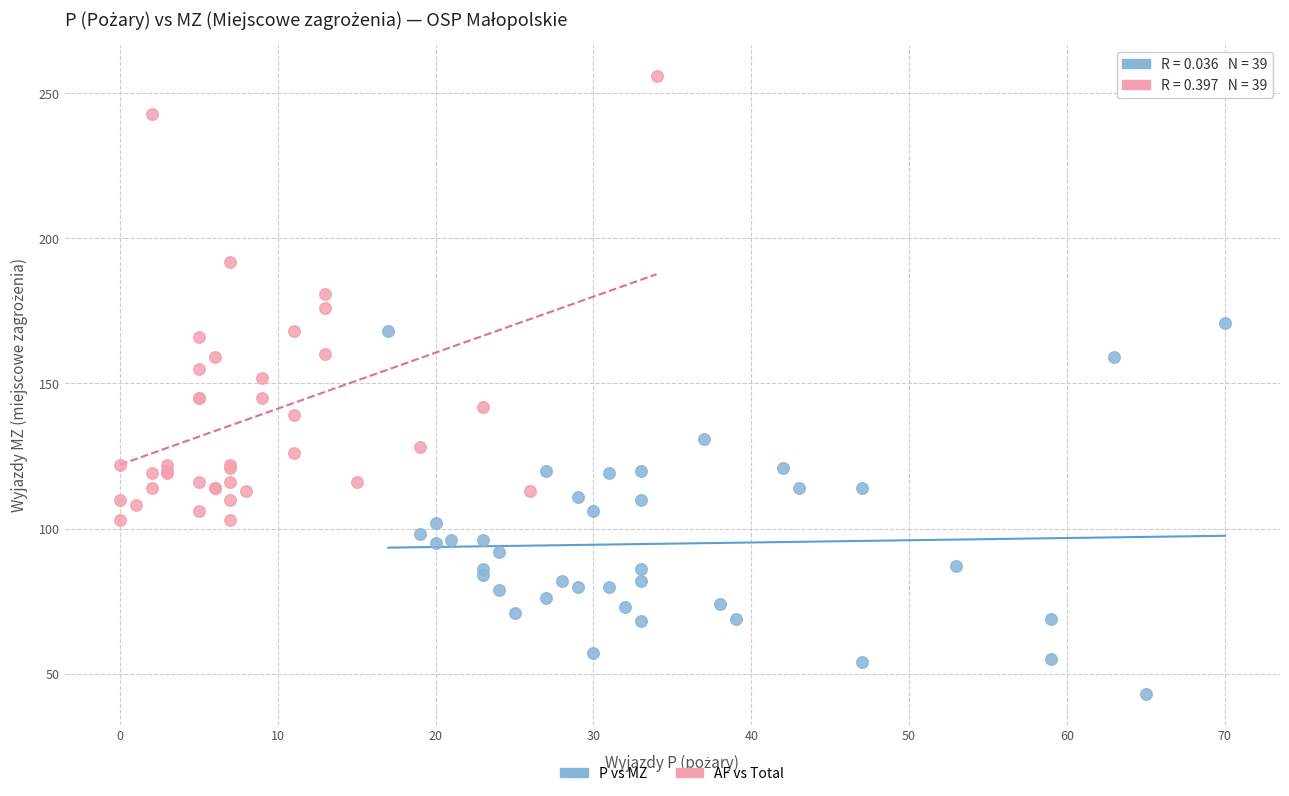

Which series has the largest Y range (max minus min)?

AF vs Total